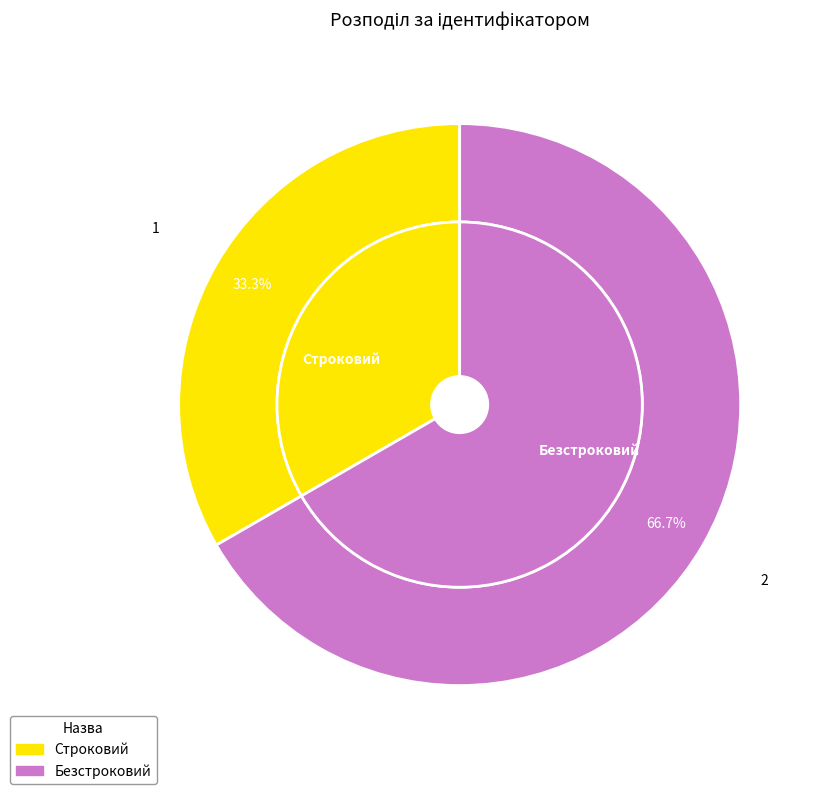

To the nearest percent, what portion does Безстроковий represent?

67%